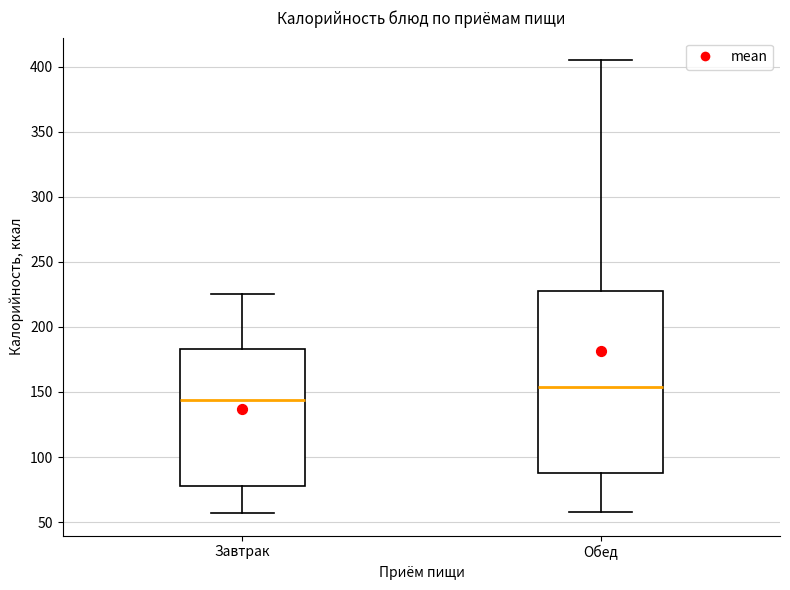

Where does the lower whisker of the box for Обед end on the y-axis? The values are not printed on the chart, so give them approximately, as read against the axis.

60